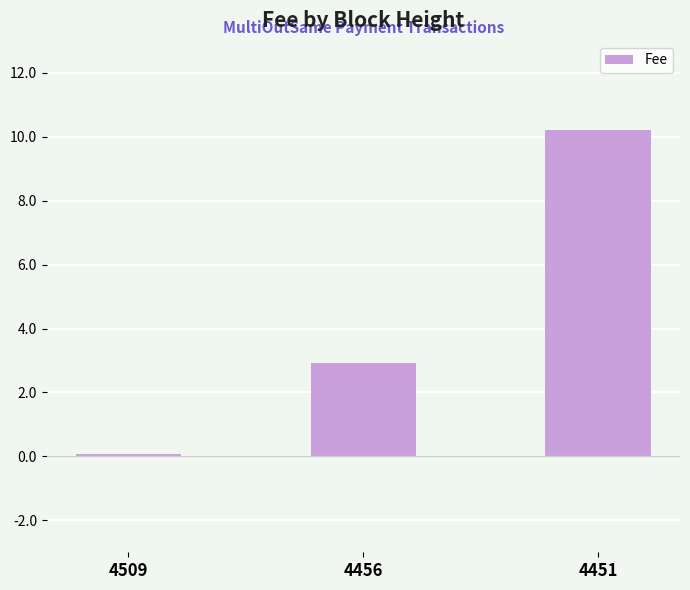

Reading right to left, extract all data points from this chart.

4451=10.2	4456=2.9	4509=0.1